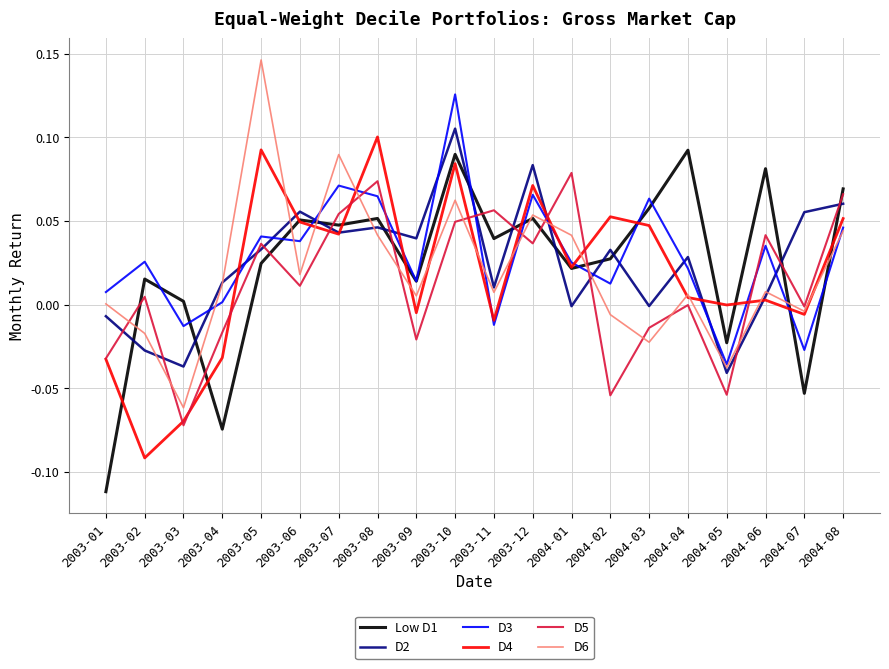

At which category is the sum across all series the highest?

2003-10